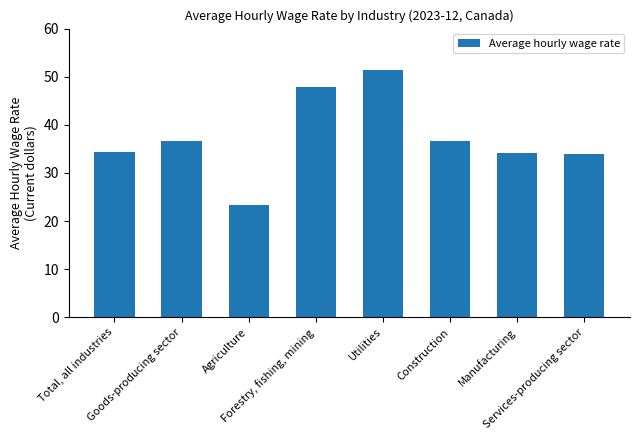

Which has a higher value, Construction or Agriculture?

Construction